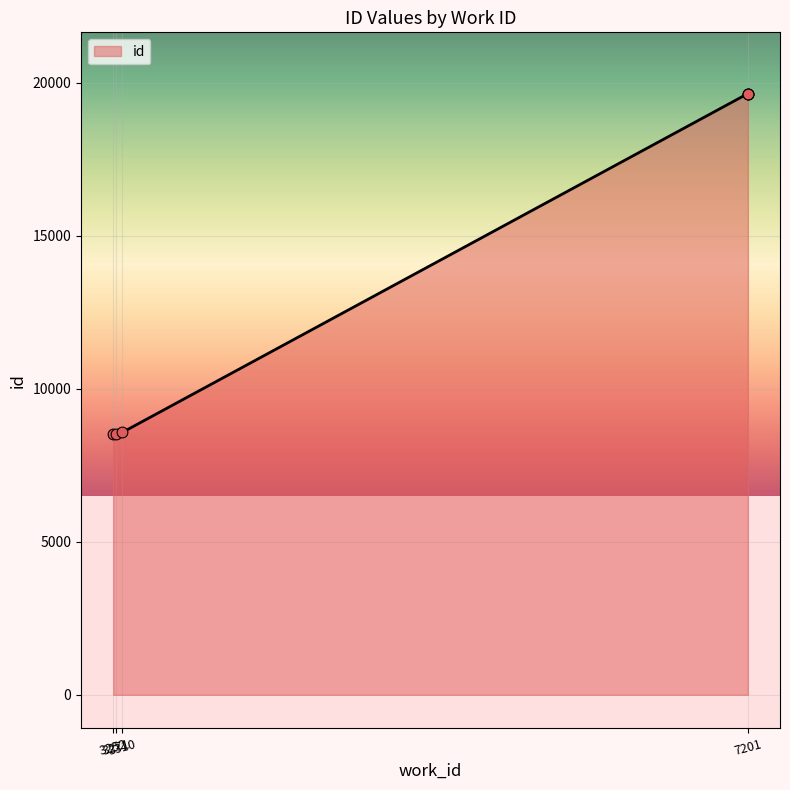

Which has a higher value, 3271 or 7201?

7201